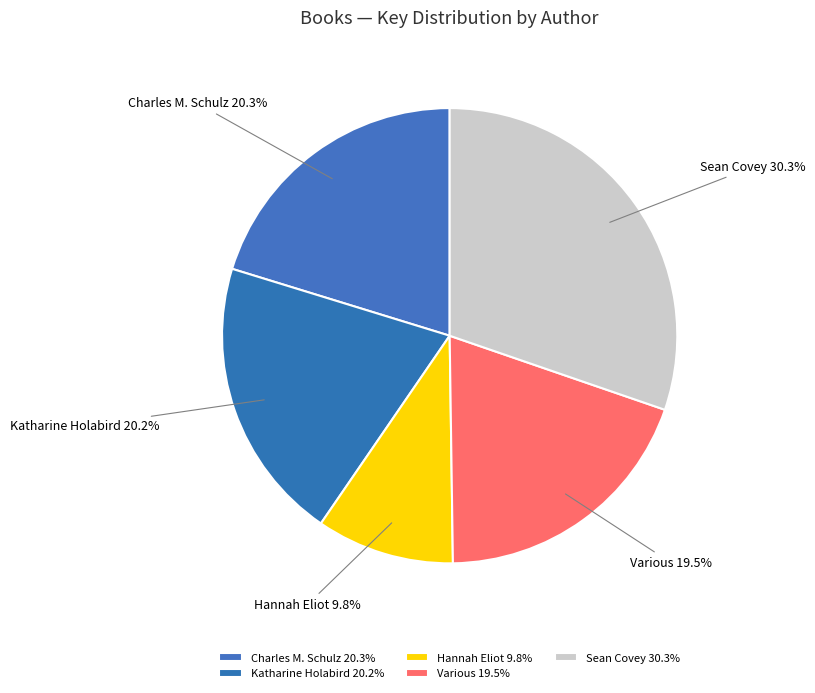

Does Sean Covey represent more than half of the total?

No